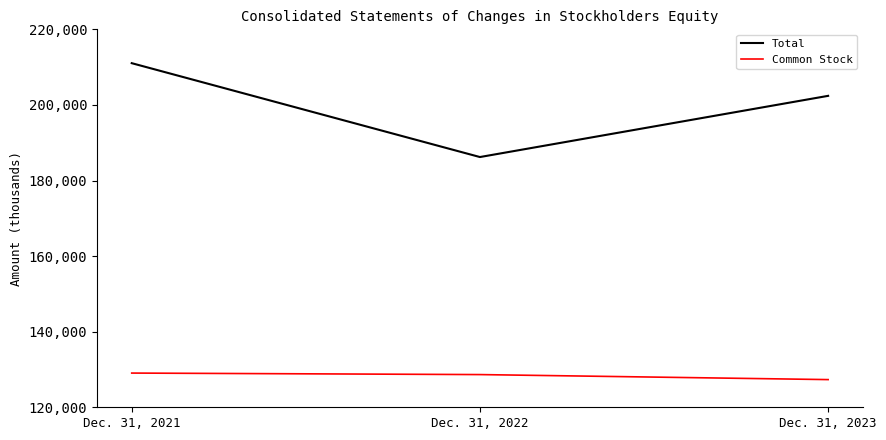

What is the difference between the highest and lowest values at Dec. 31, 2021?

81996